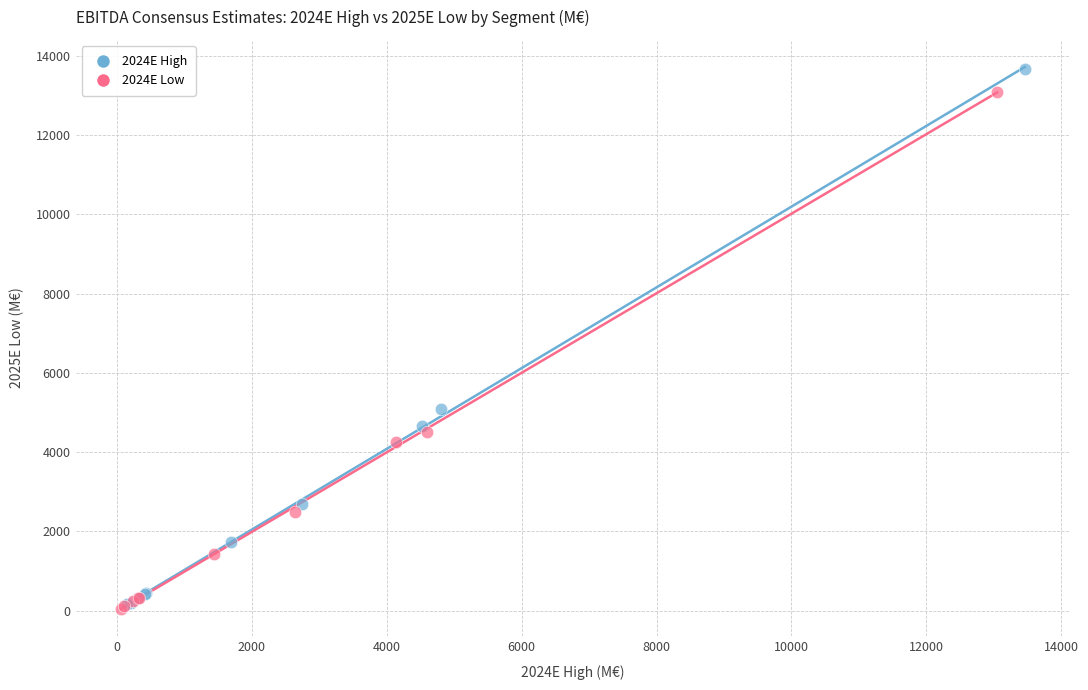

Which series has the largest Y range (max minus min)?

2024E High